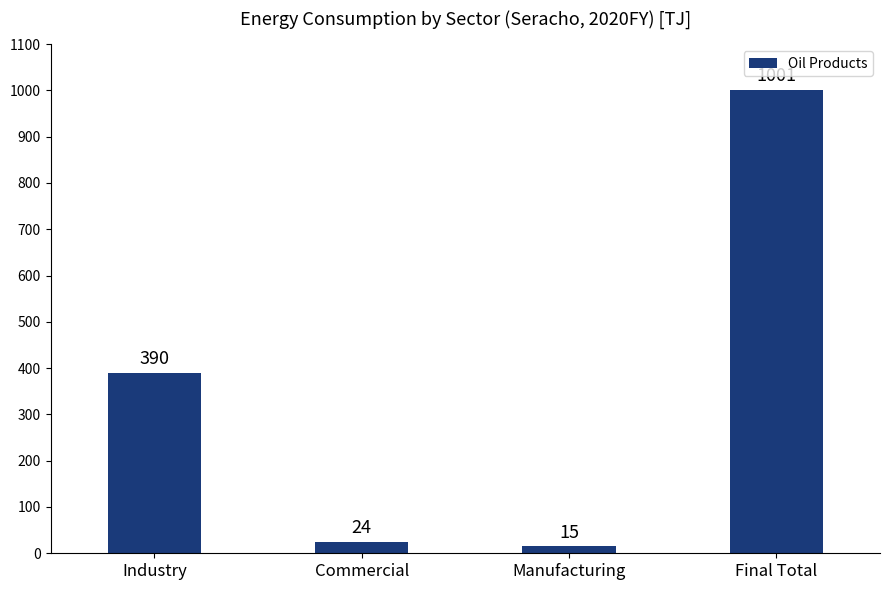

What is the minimum value shown in the chart?

14.7